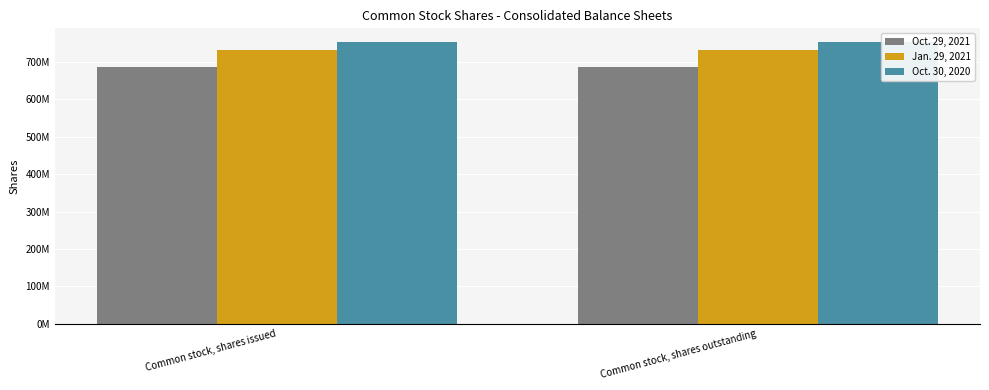

What are all the series names shown in the legend?

Oct. 29, 2021, Jan. 29, 2021, Oct. 30, 2020